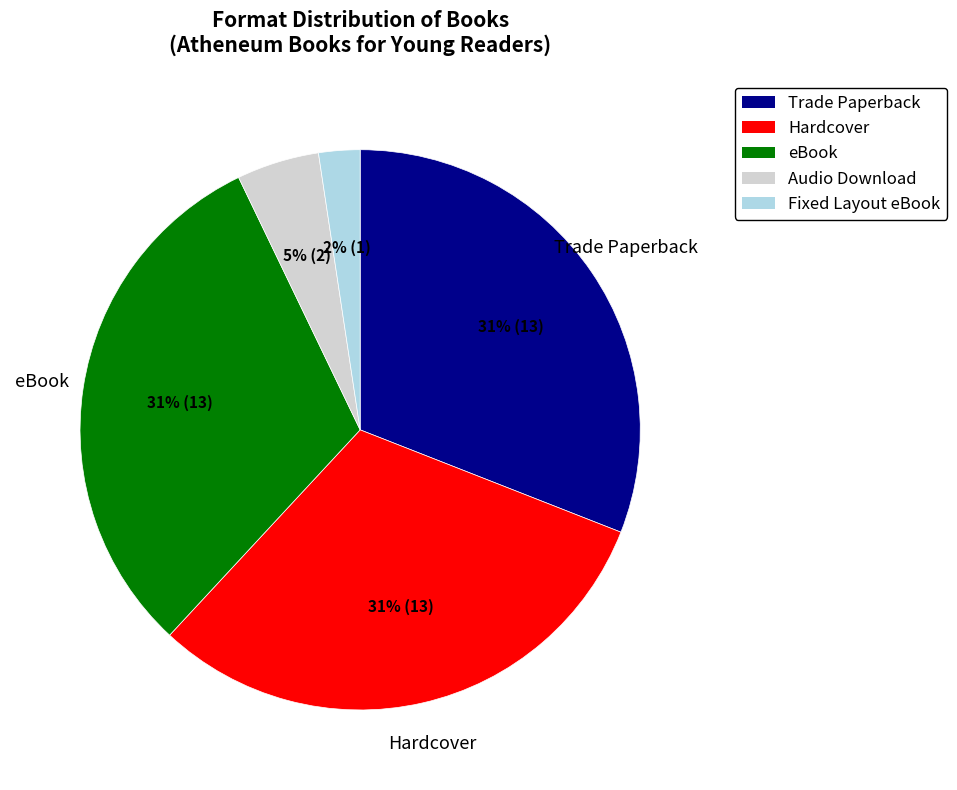

To the nearest percent, what is the difference between the largest and smallest slice percentages?

29%